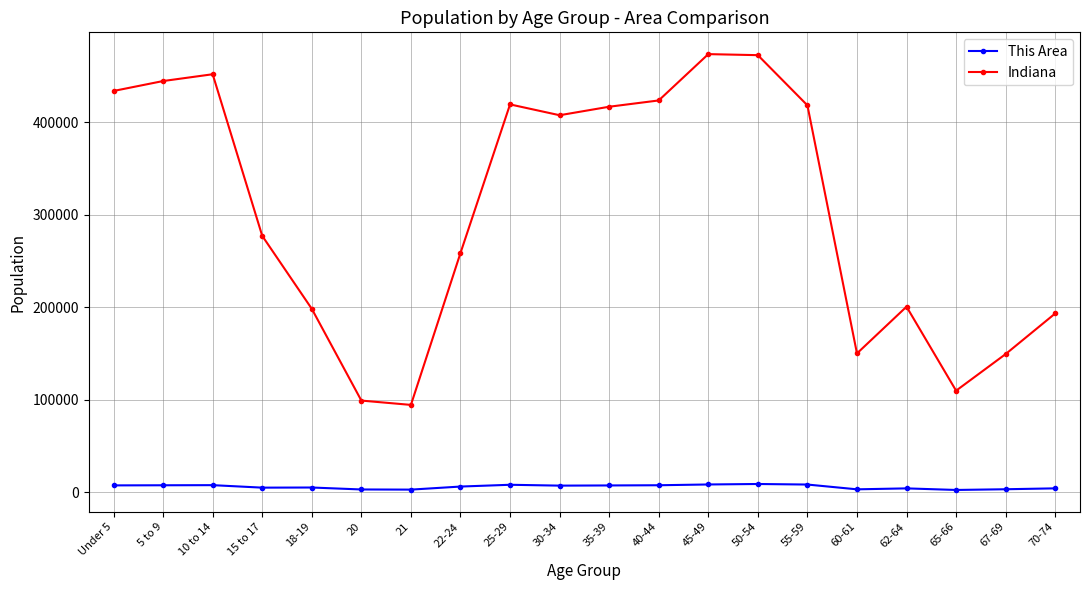

What is the maximum value shown in the chart?

473946